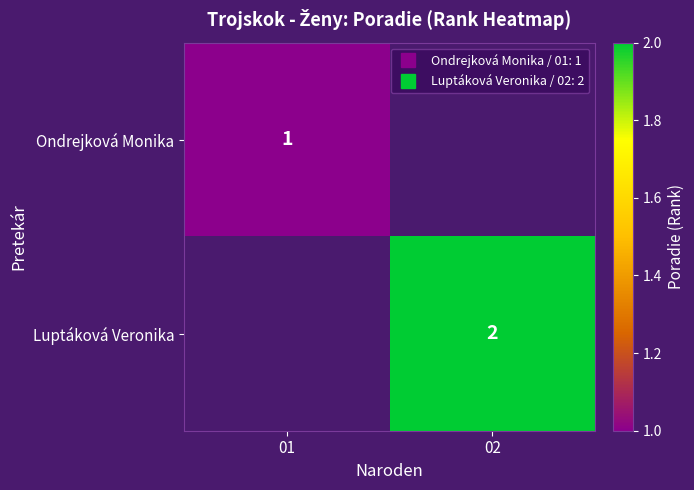

Which series has the largest total across all categories?

Luptáková Veronika